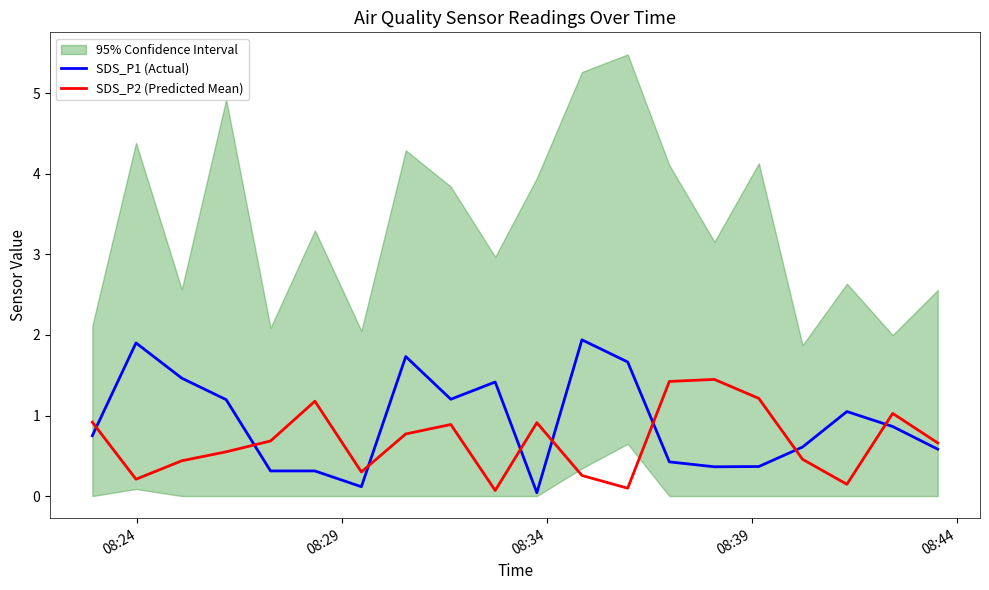

What is the value of the SDS_P1 (Actual) point at the 3rd from the left?

1.5